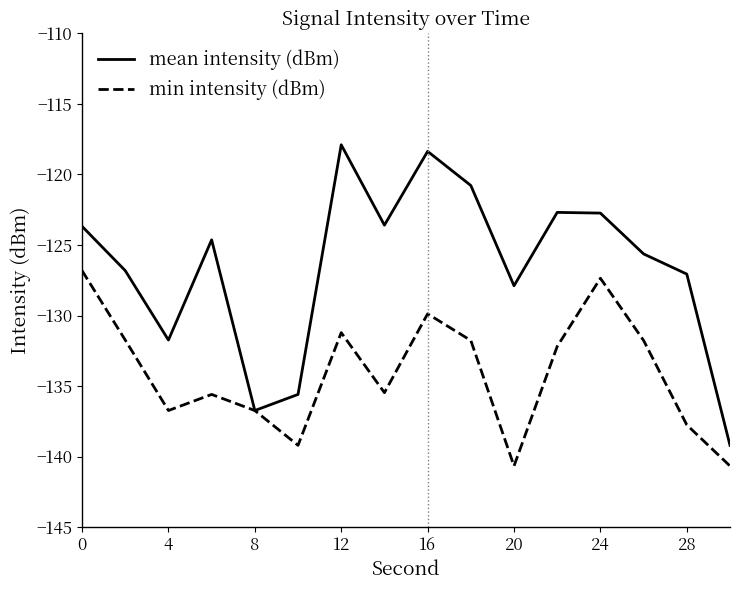

Which series has the largest total across all categories?

mean intensity (dBm)